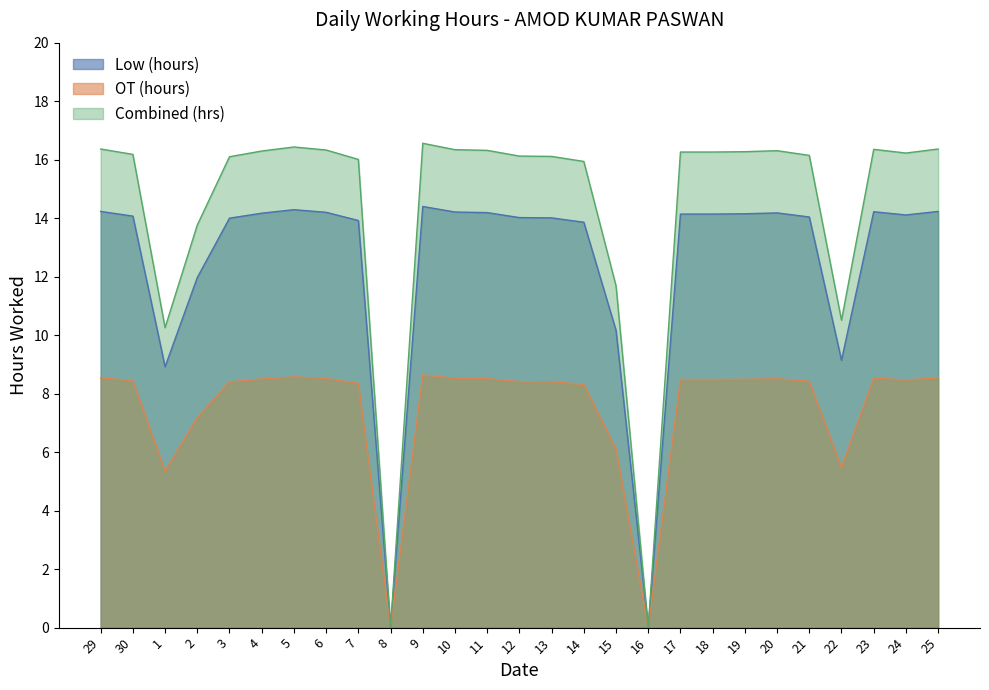

True or false: Combined and Overtime (hrs) intersect in this chart.

False